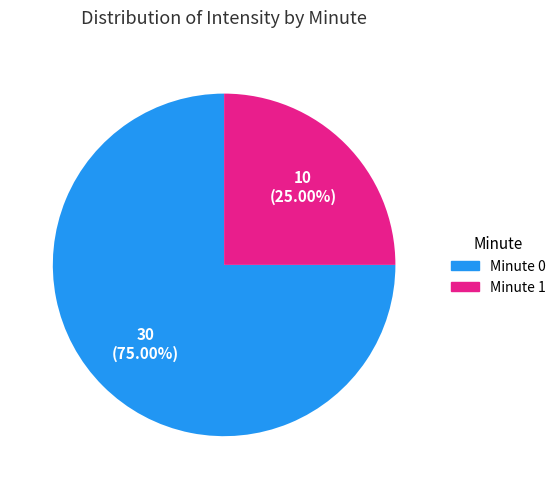

Is there any slice that represents more than half of the pie?

Yes